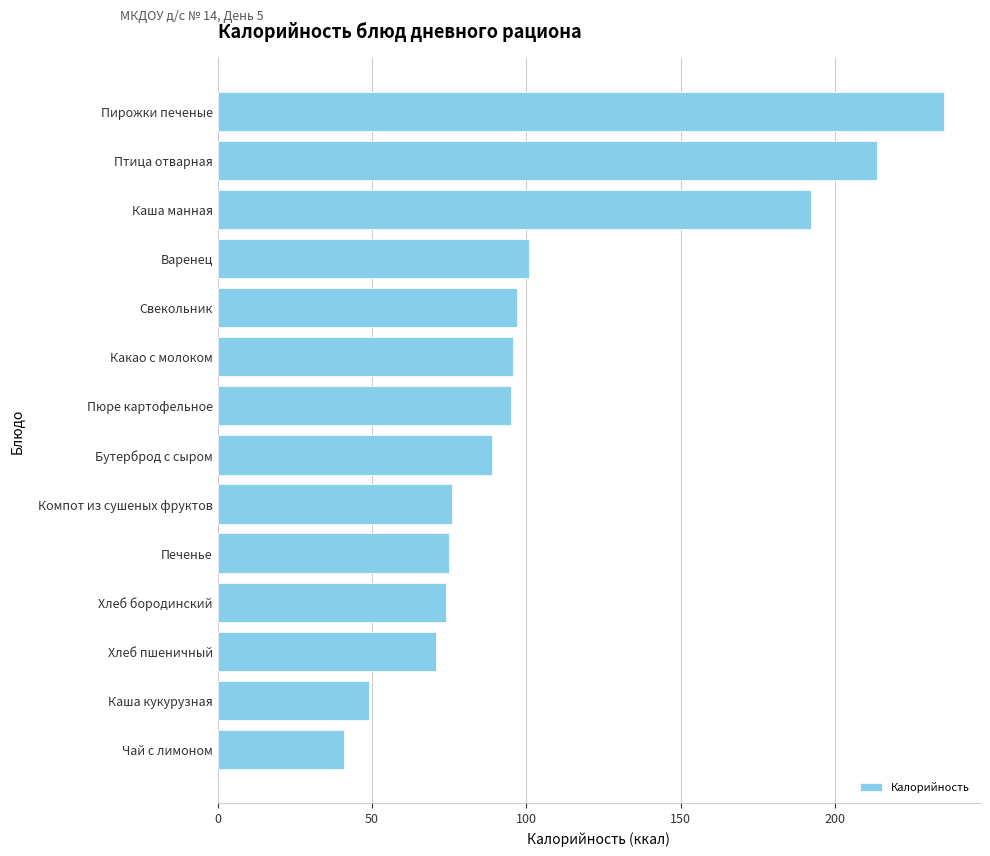

What is the change in value from Каша кукурузная to Пирожки печеные?

+186.0